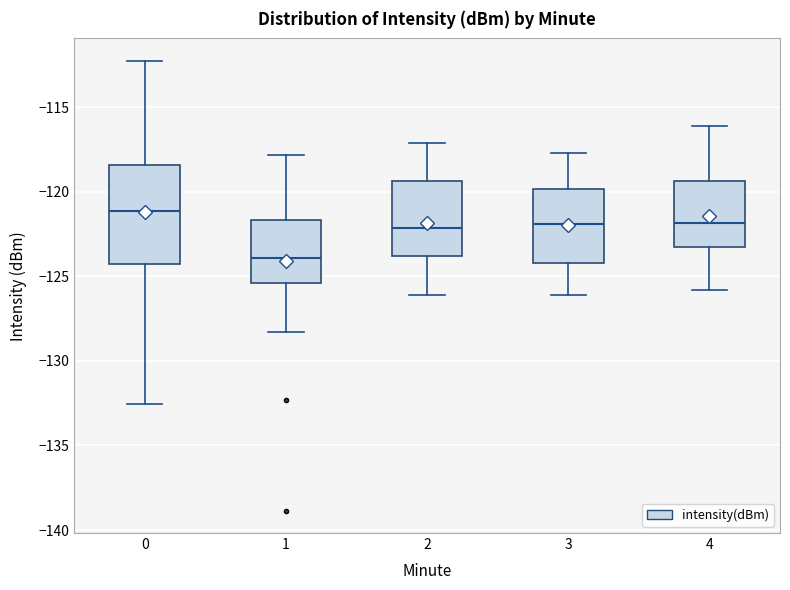

Comparing the boxes themselves (not the whiskers), which one is the tallest?

0